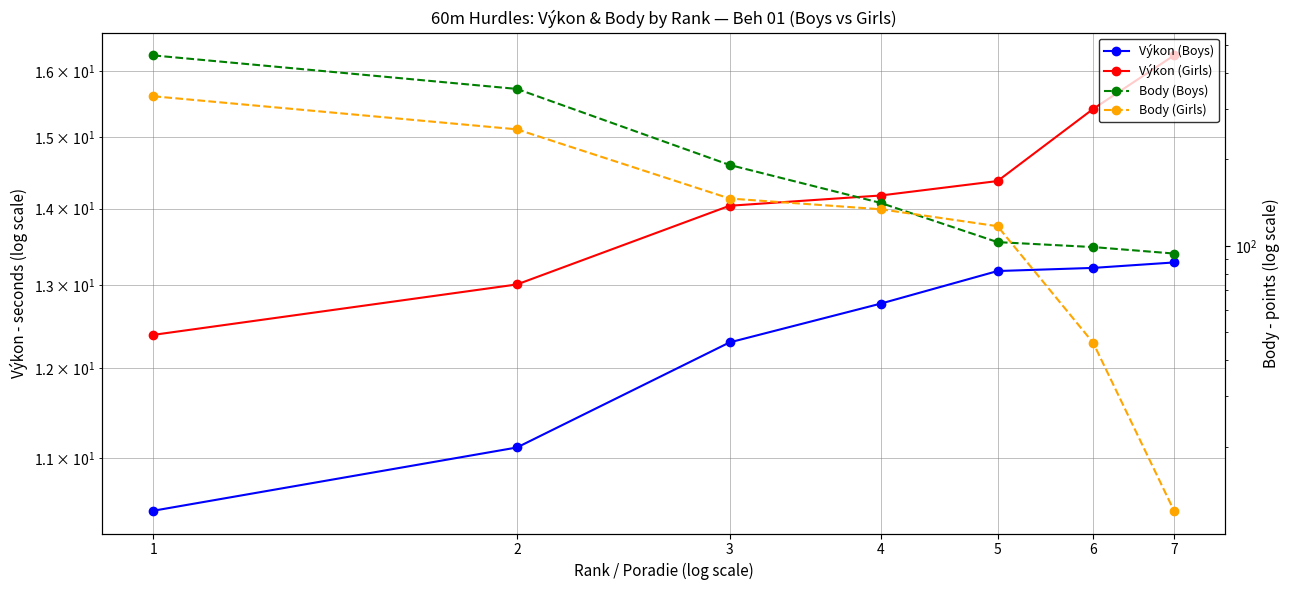

The value of Výkon (Boys) at 3 is 12.3. True or false?

True